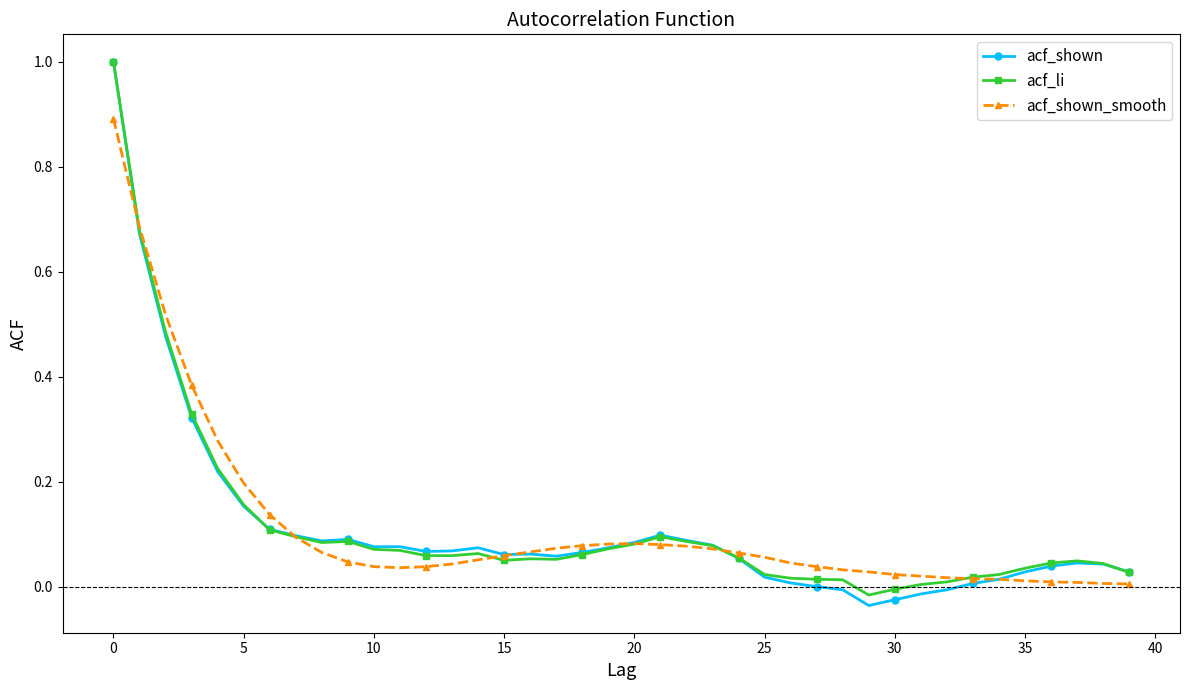

What is the difference between the maximum and minimum values in the acf_li series?

1.0